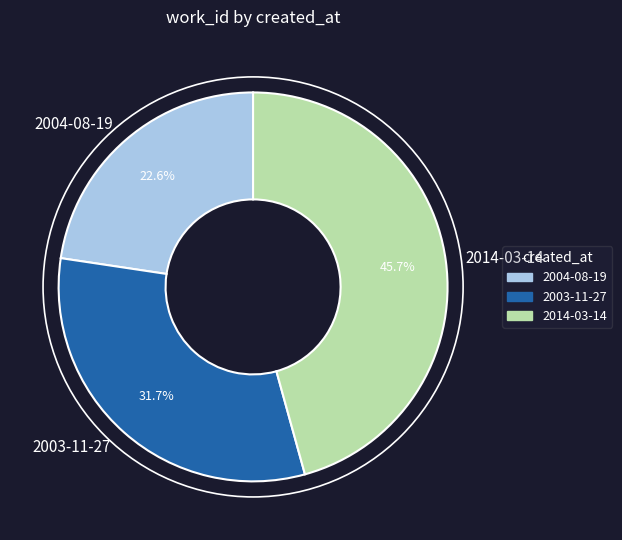

To the nearest percent, what percentage of the pie is 2004-08-19?

23%